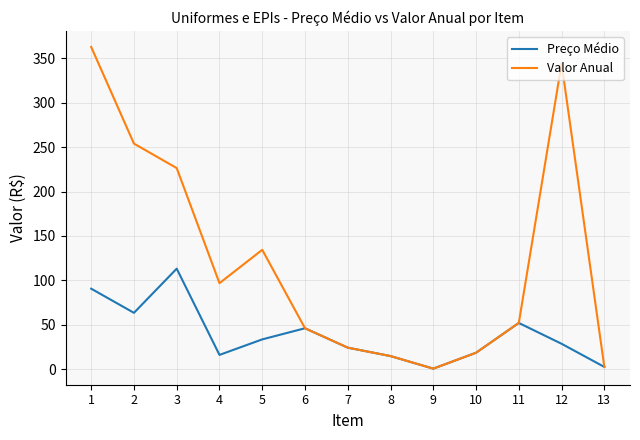

Between 2 and 6, which series saw the biggest shift?

Valor Anual